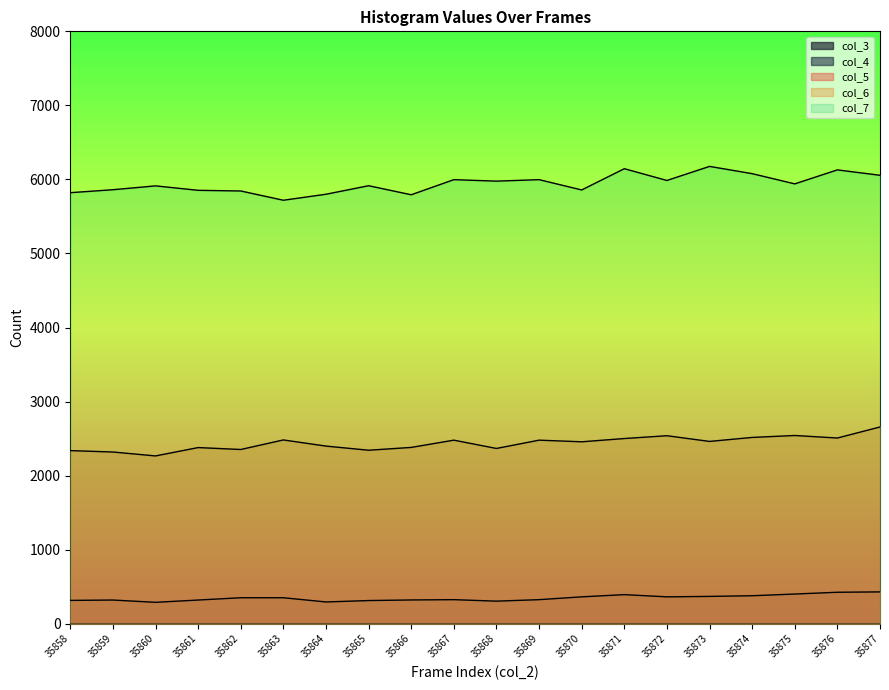

Reading right to left, extract all data points from this chart.

col_5: 35877=430	35876=425	35875=401	35874=378	35873=369	35872=363	35871=393	35870=363	35869=325	35868=305	35867=325	35866=321	35865=313	35864=294	35863=351	35862=351	35861=320	35860=289	35859=320	35858=315
col_6: 35877=2657	35876=2508	35875=2542	35874=2516	35873=2462	35872=2539	35871=2501	35870=2457	35869=2479	35868=2367	35867=2479	35866=2381	35865=2343	35864=2399	35863=2482	35862=2353	35861=2379	35860=2266	35859=2319	35858=2338
col_7: 35877=6056	35876=6129	35875=5940	35874=6078	35873=6176	35872=5986	35871=6145	35870=5858	35869=5997	35868=5977	35867=5997	35866=5793	35865=5915	35864=5800	35863=5719	35862=5844	35861=5853	35860=5913	35859=5861	35858=5821